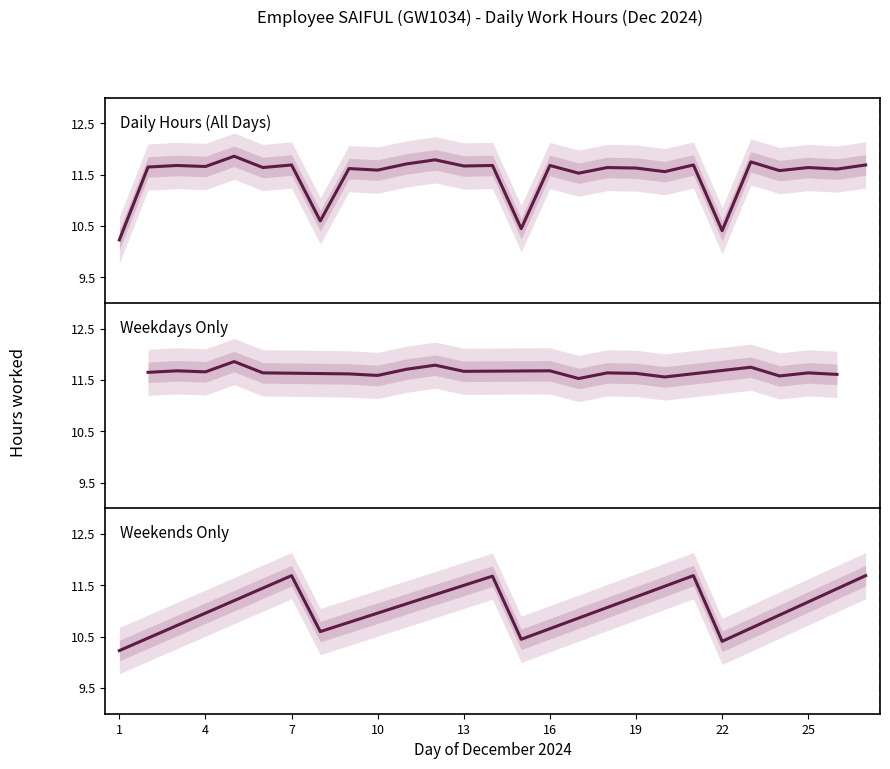

What is the value of the 22nd point from the left?

10.4